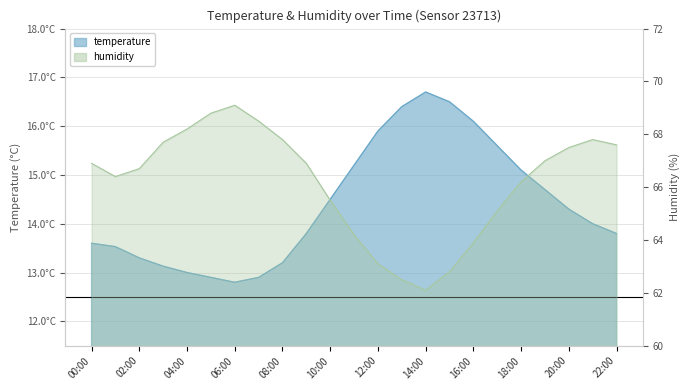

Does the chart display data point markers on the line(s)?

No